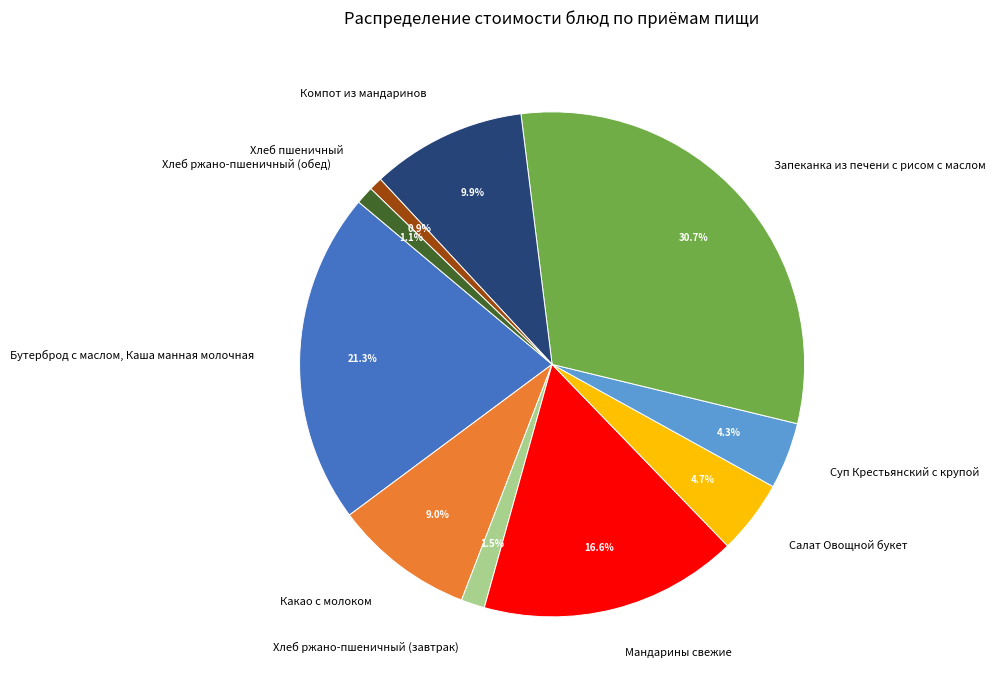

True or false: Мандарины свежие accounts for 17% of the total.

True